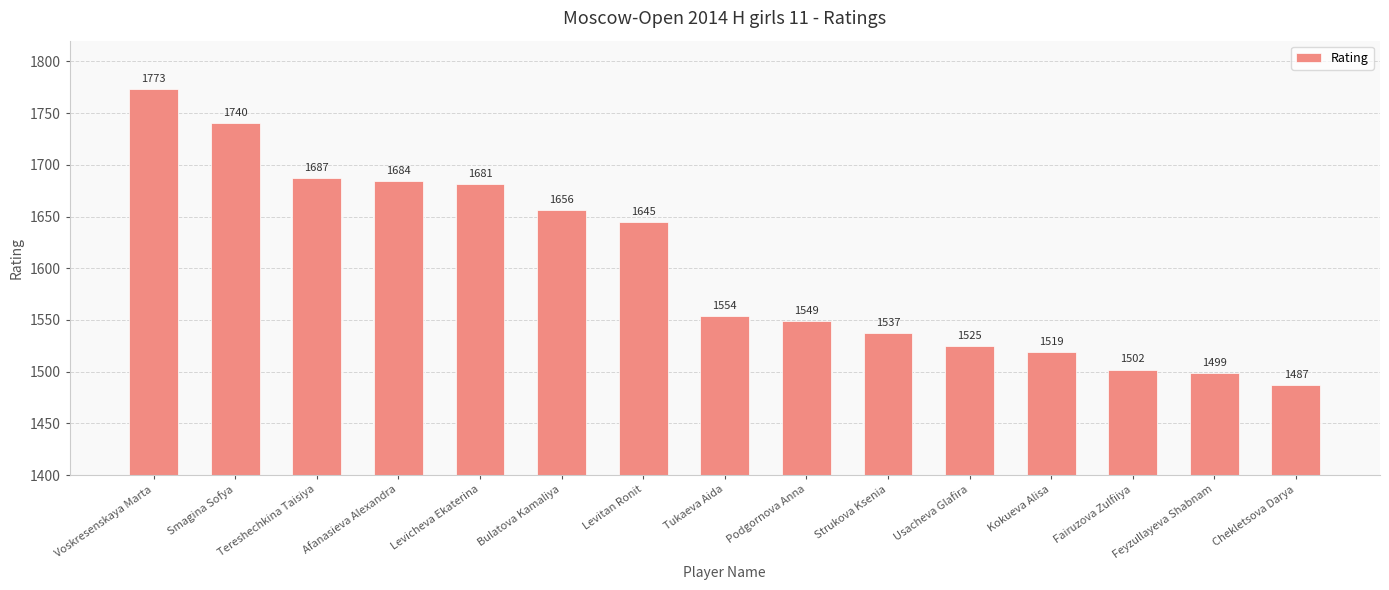

At which label does the data first exceed 1554?

Voskresenskaya Marta